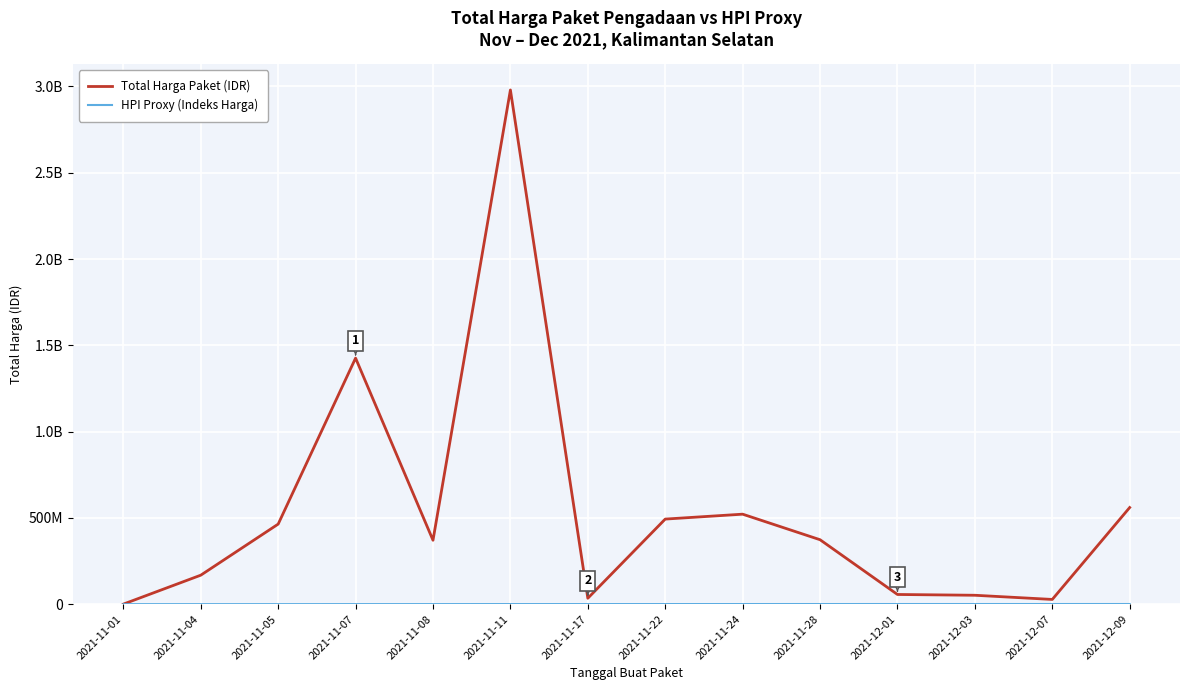

The value of HPI Proxy (Indeks Harga) at 2021-12-07 is 870000. True or false?

True